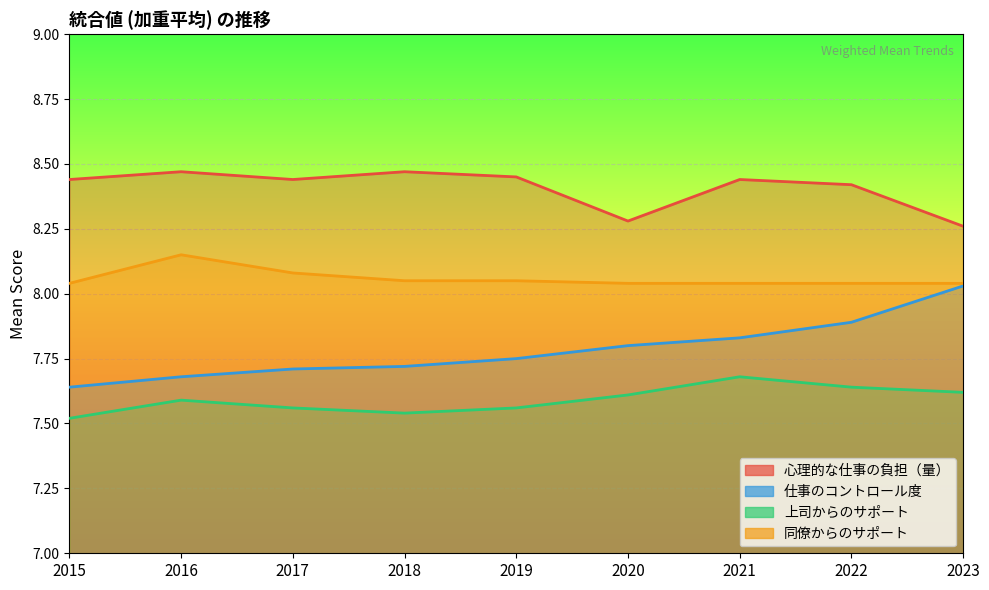

In 心理的な仕事の負担（量）, how many points are higher than both neighbors (excluding endpoints)?

3